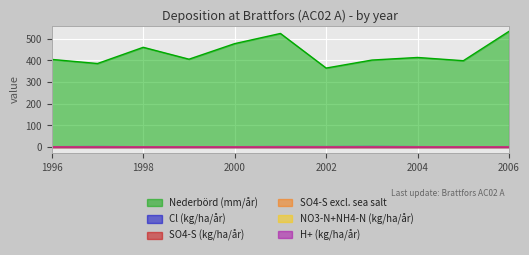

At which label is Cl (kg/ha/år) closest to 1?

1999